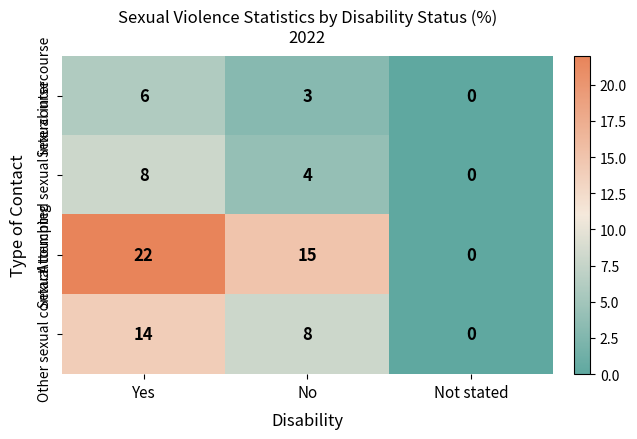

What is the sum of all Sexual intercourse values?

9